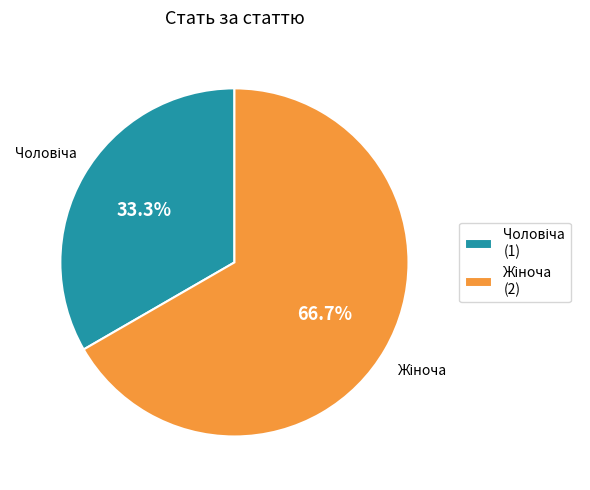

Is there any slice that represents more than half of the pie?

Yes